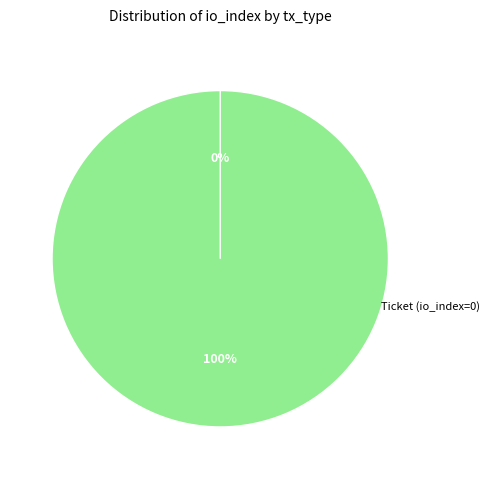

True or false: Ticket (io_index=0) accounts for 1% of the total.

False